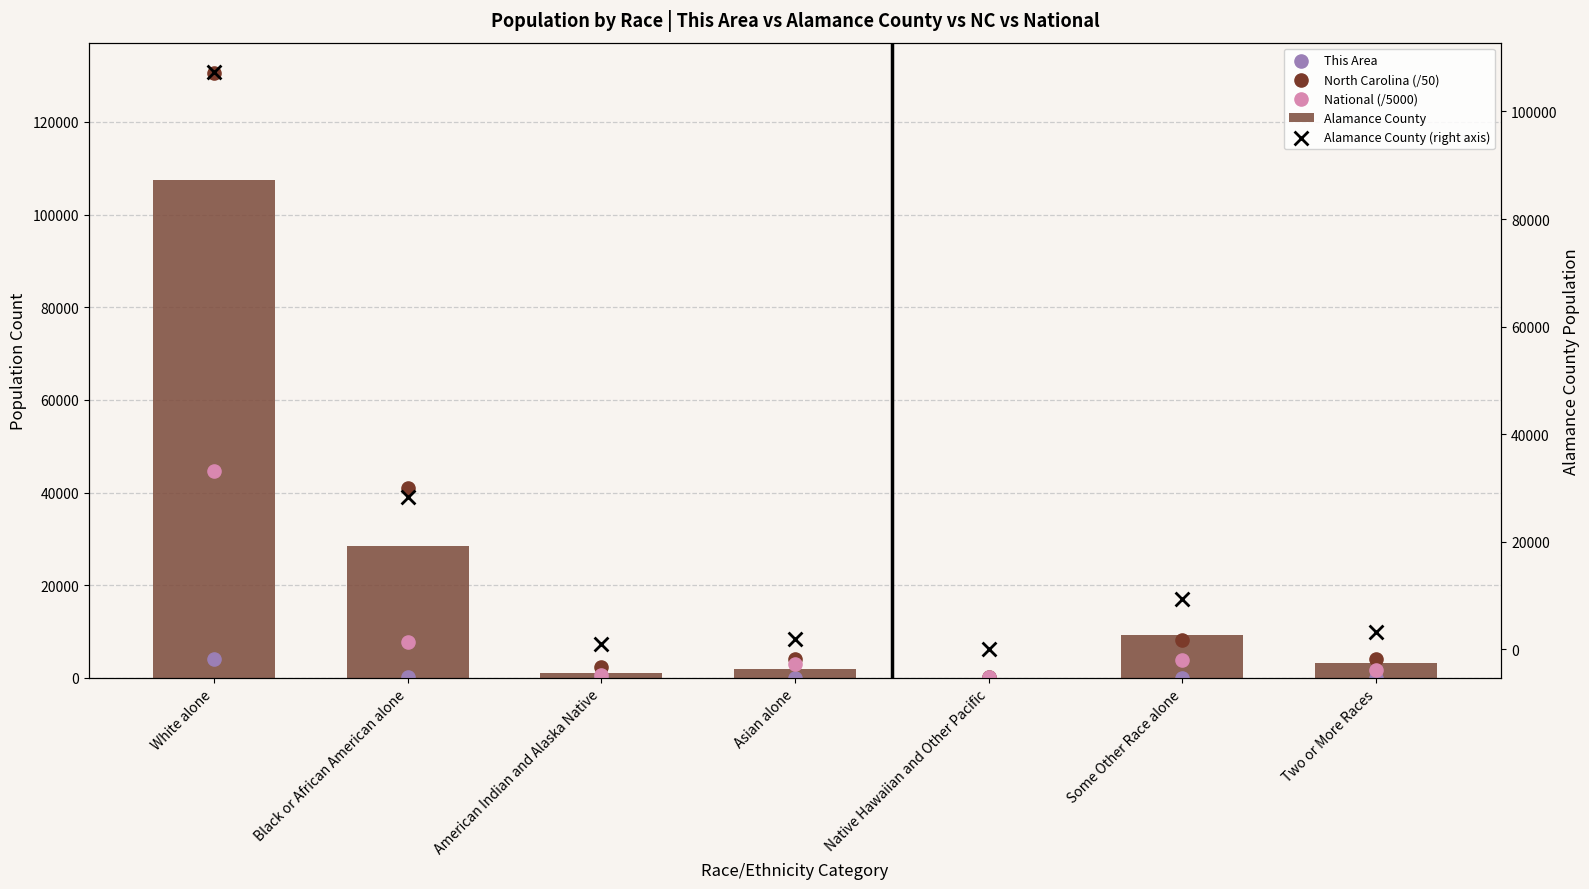

Which series has the largest Y range (max minus min)?

North Carolina (/50)